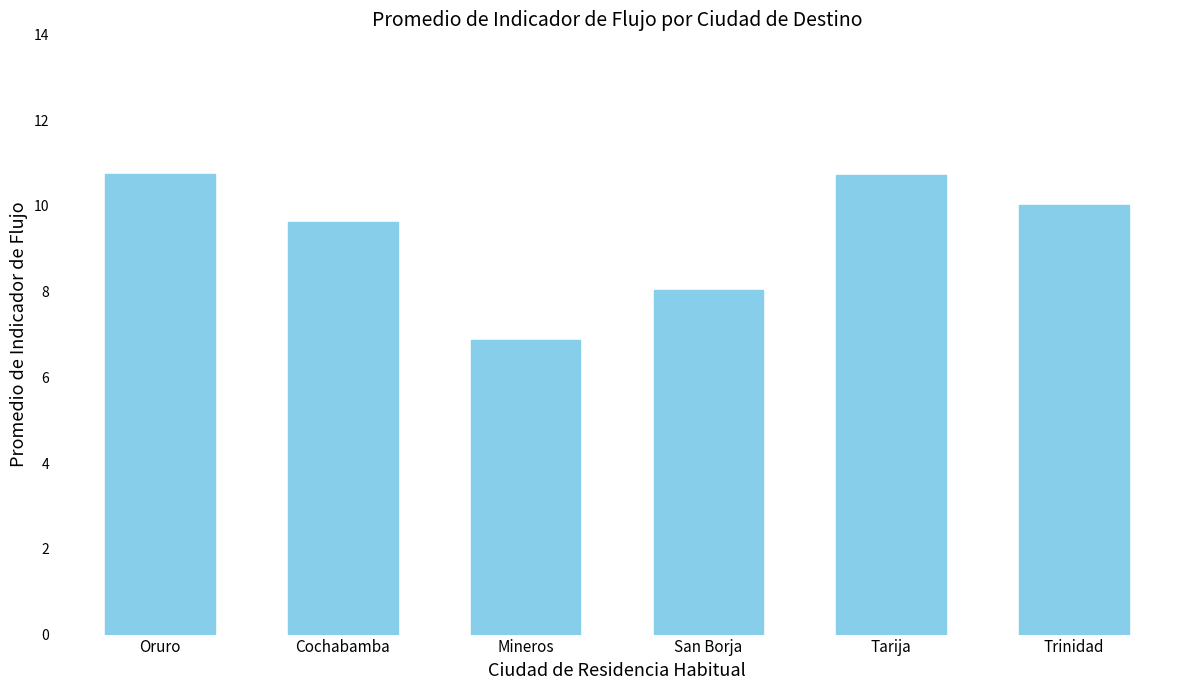

Are the bars horizontal?

No